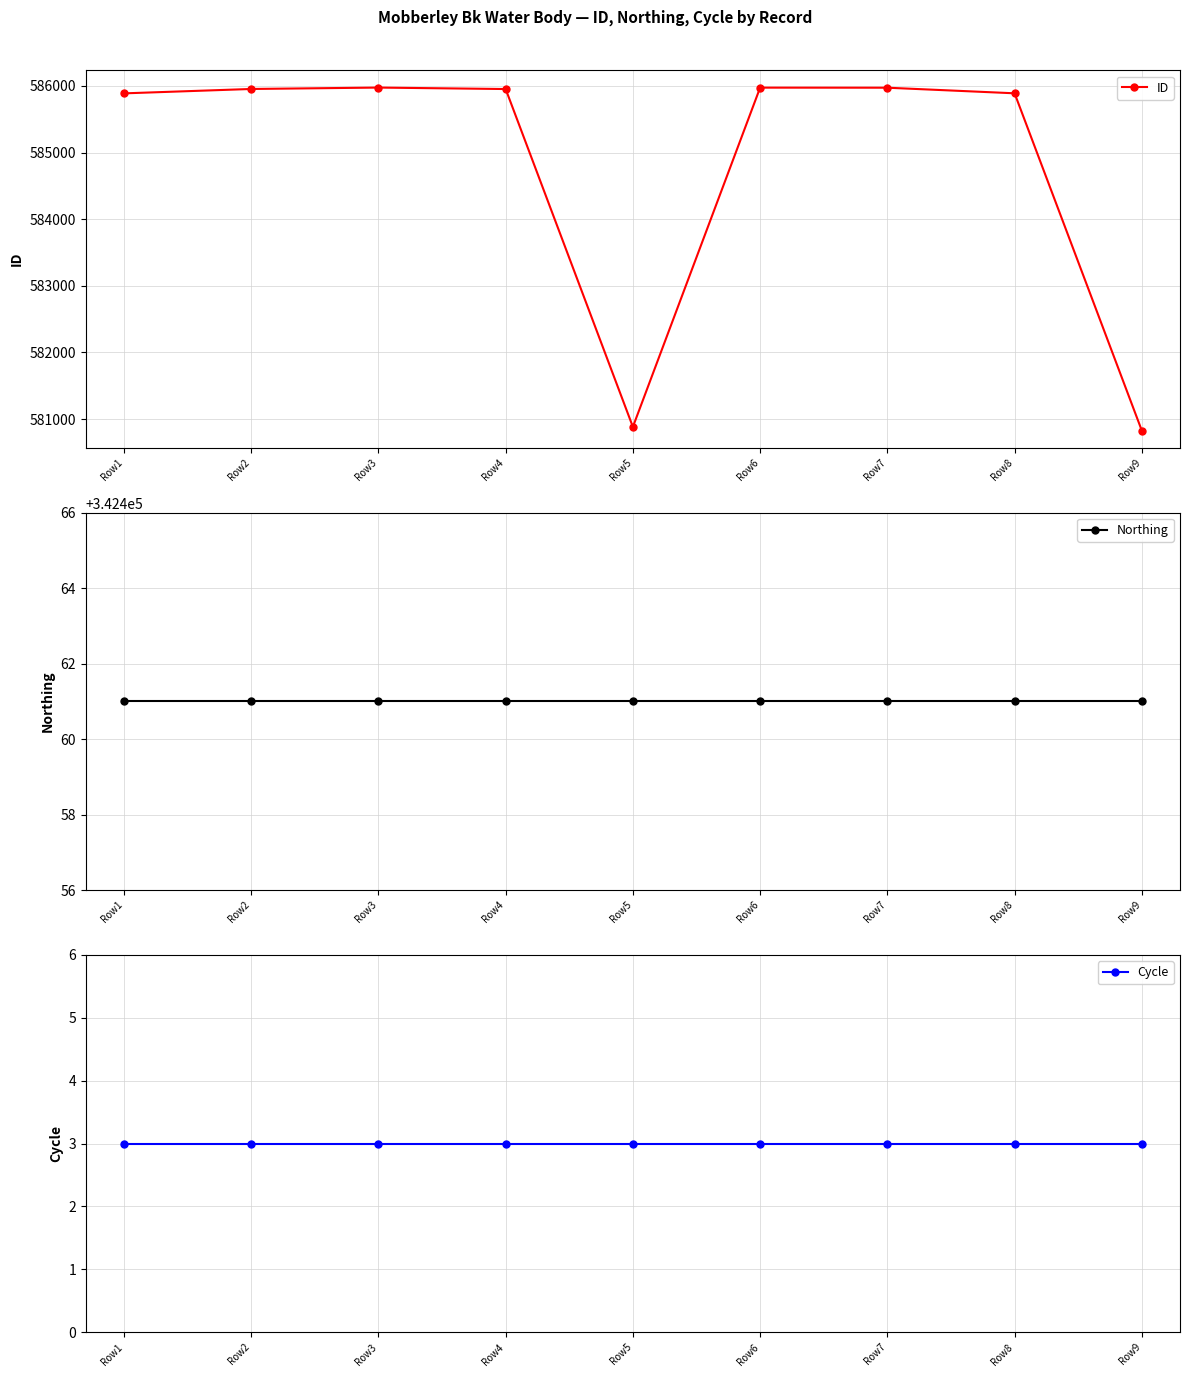

What is the value of the ID point at the 6th from the left?

585975